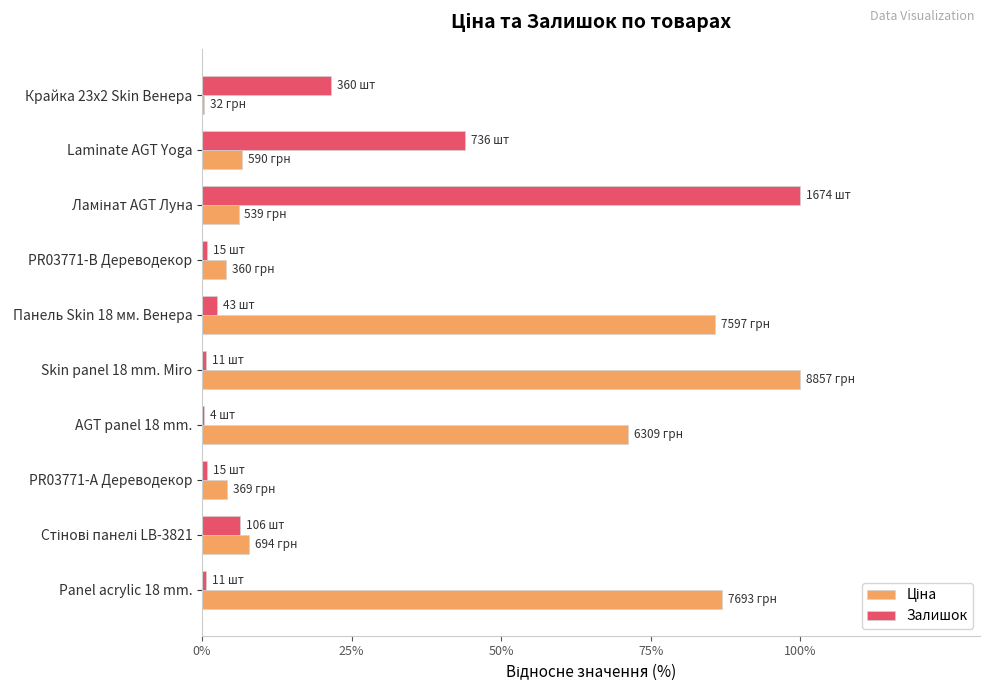

What is the maximum value for Залишок?

100.0